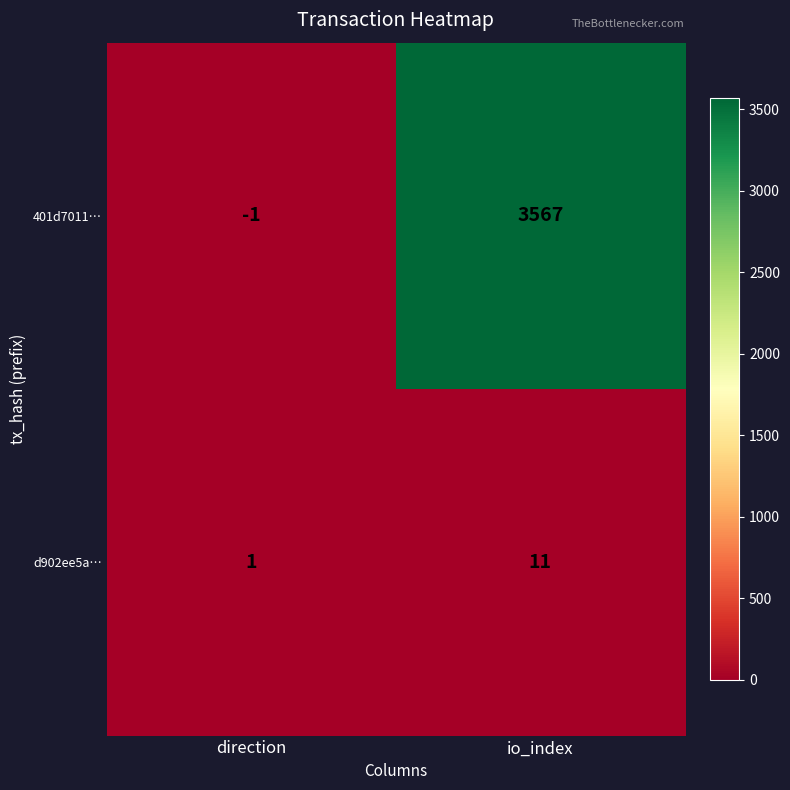

Which series changed the most between direction and io_index?

401d7011…